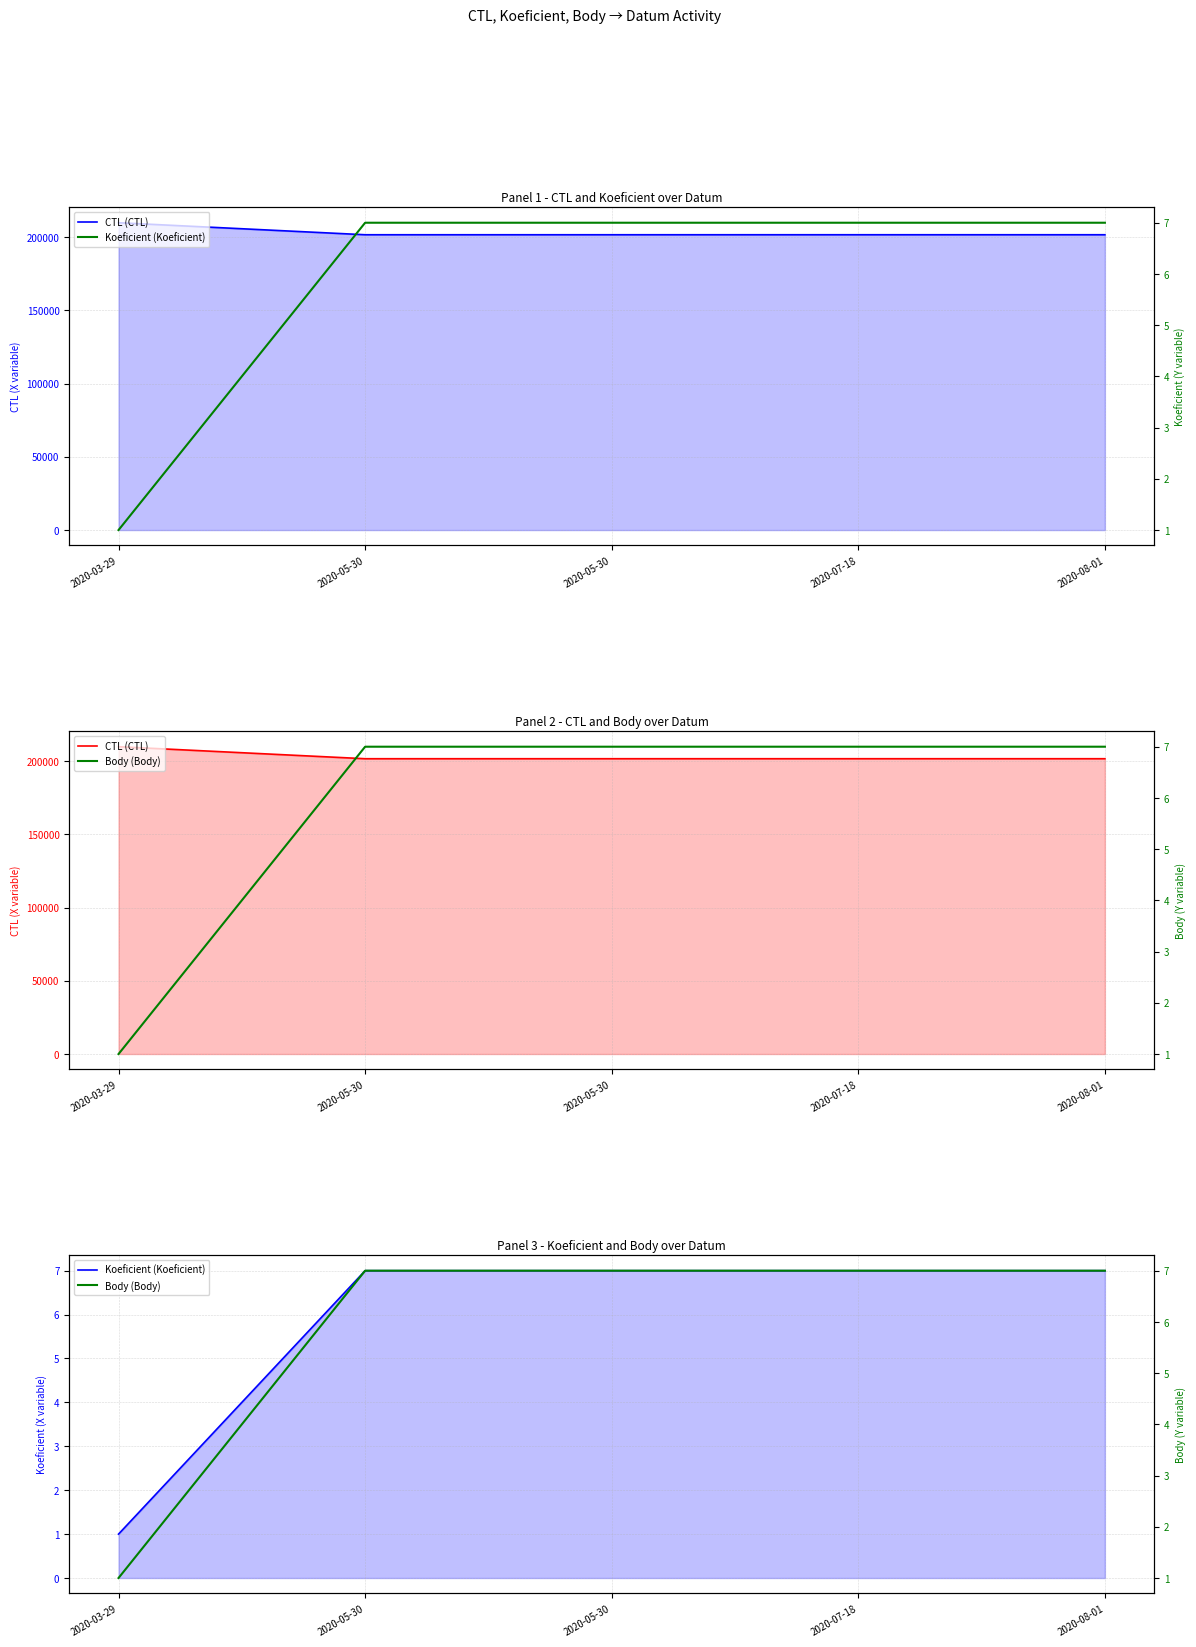

What is the sum of the Body (Body) values at 2020-08-01 and 2020-05-30?

14